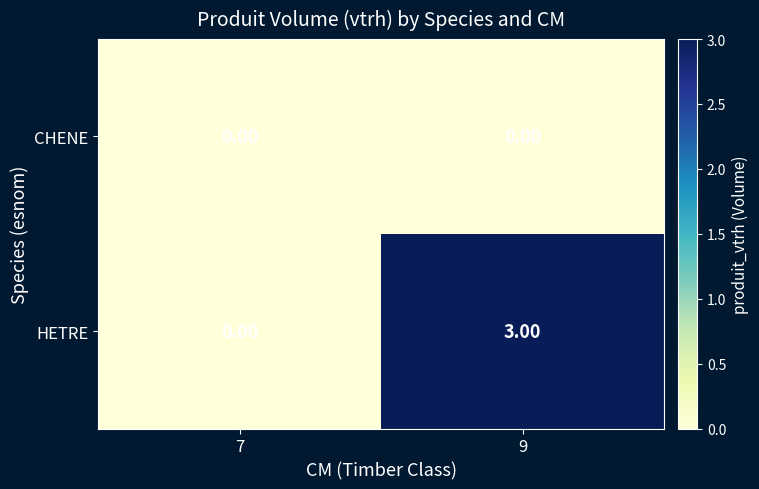

Rank the series by their average value, from highest to lowest.

HETRE, CHENE